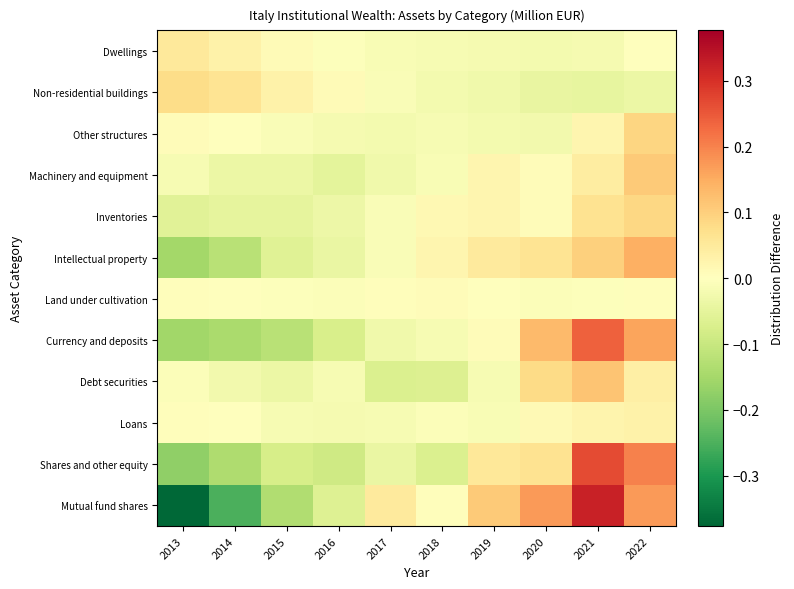

What is the greatest value displayed?

0.3